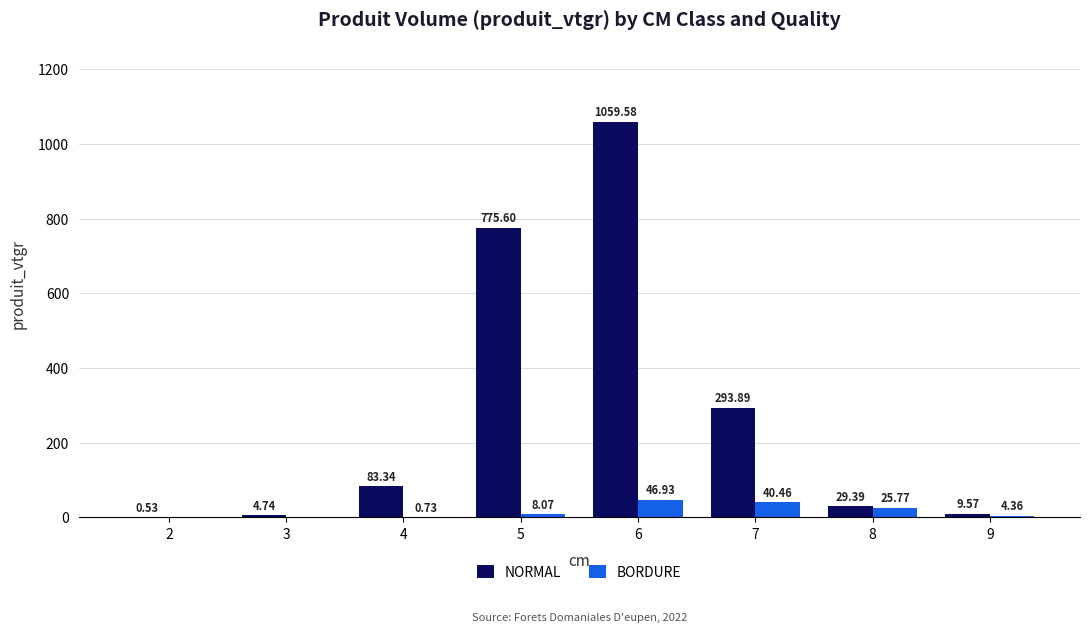

The BORDURE series shows 25.8 at 8. True or false?

True